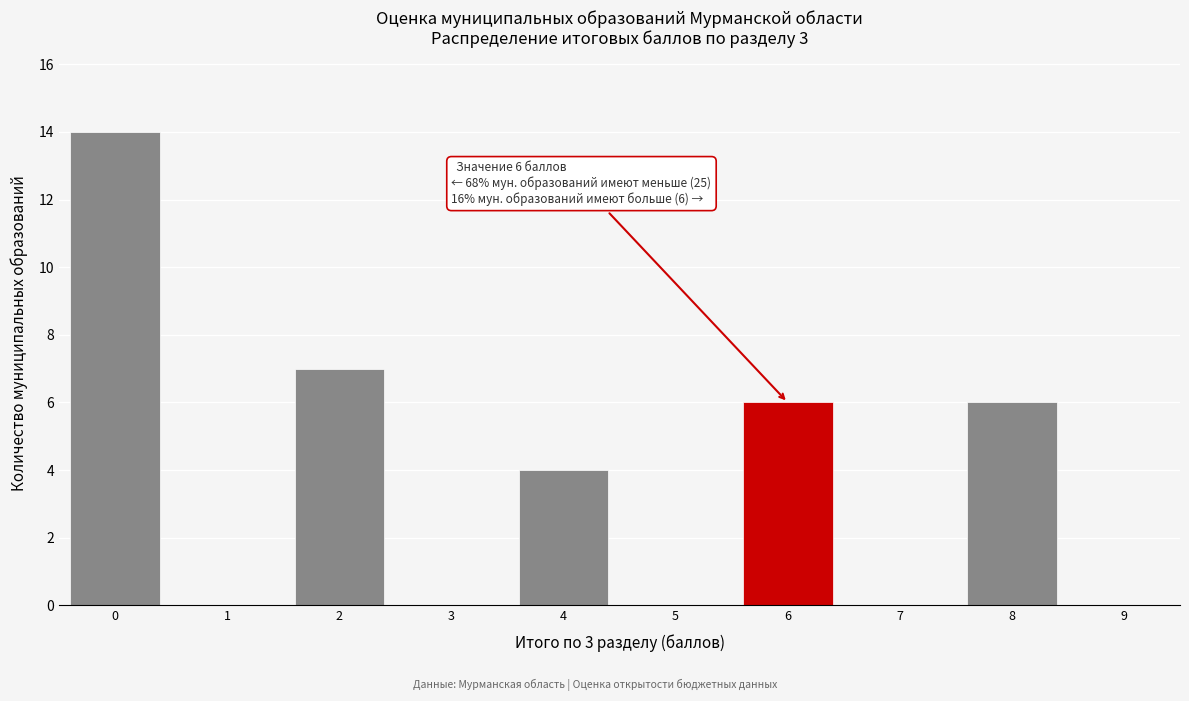

Reading left to right, list all the values displayed in this chart.

0=14	1=0	2=7	3=0	4=4	5=0	6=6	7=0	8=6	9=0